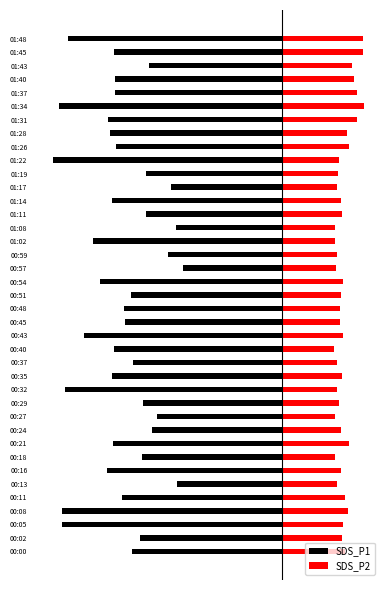

What is the total value across all series at 00:18?

-6.6